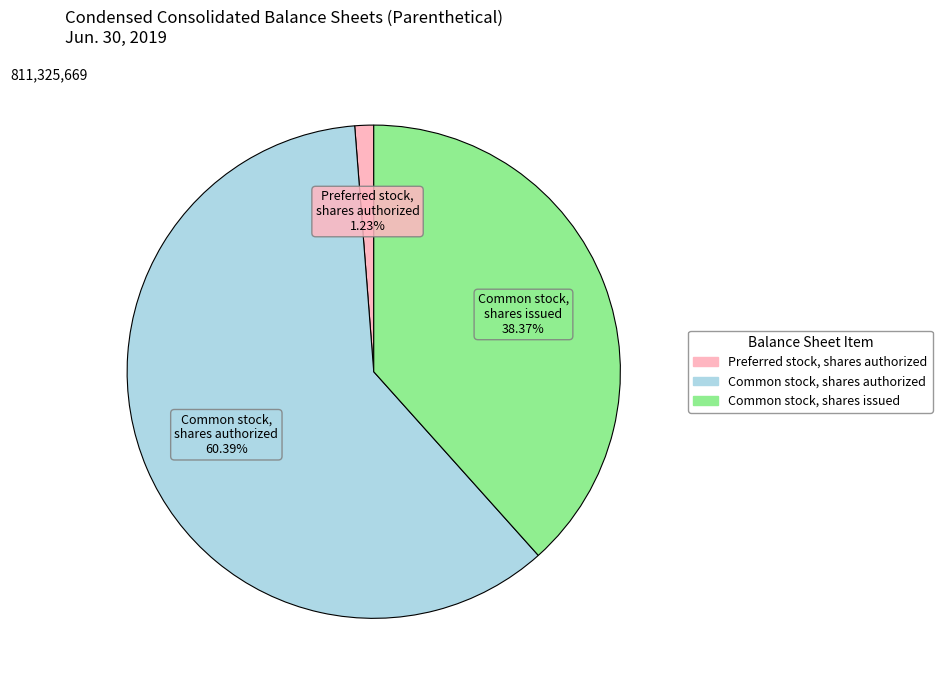

Is there any slice that represents more than half of the pie?

Yes